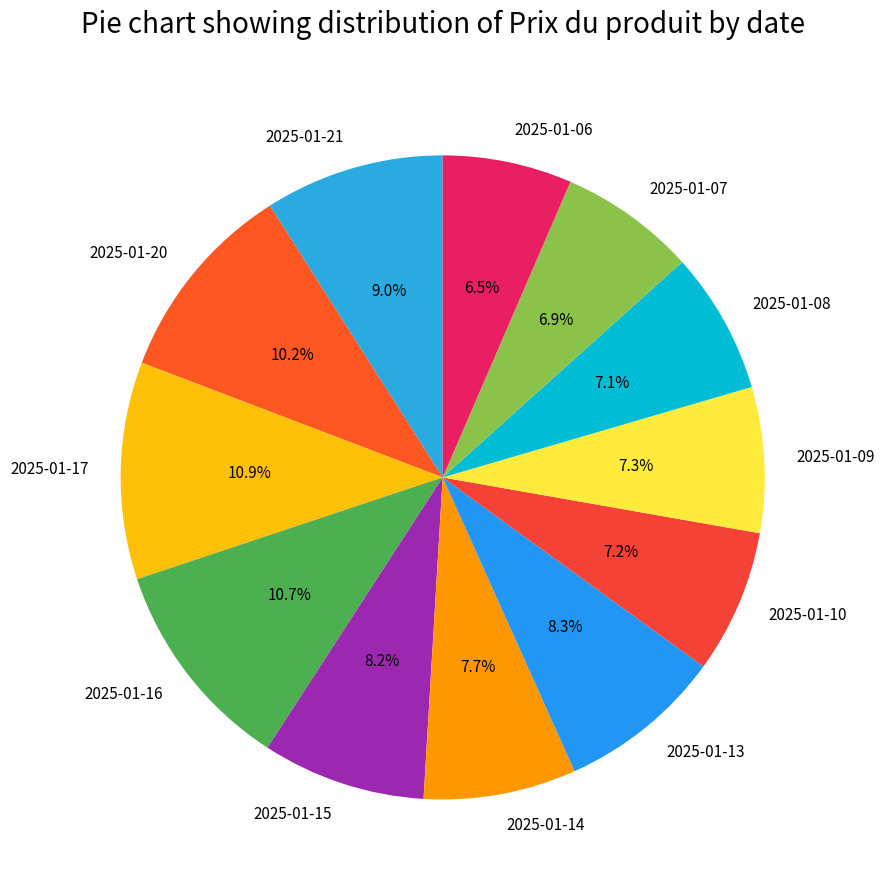

Is 2025-01-14 the majority of the pie?

No